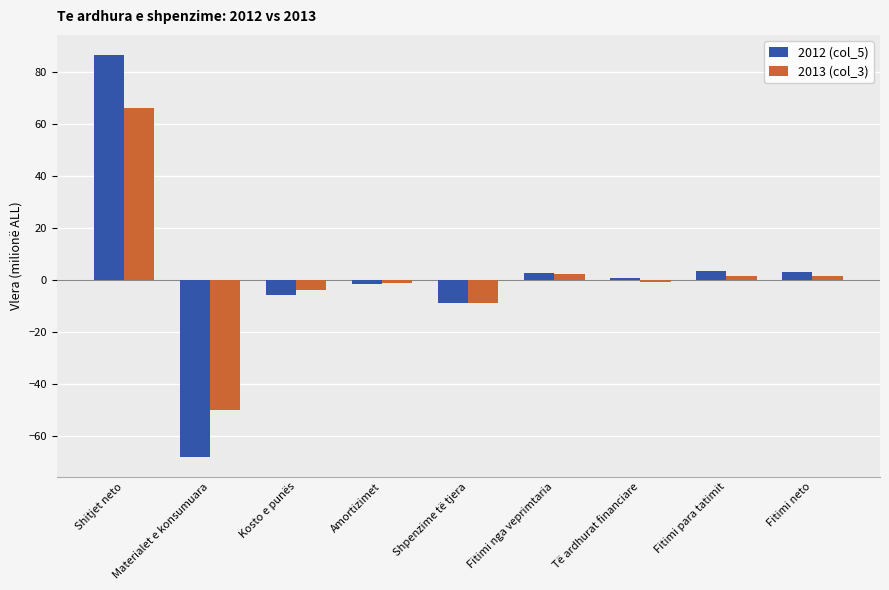

How many negative values does the 2013 (col_3) series have?

5